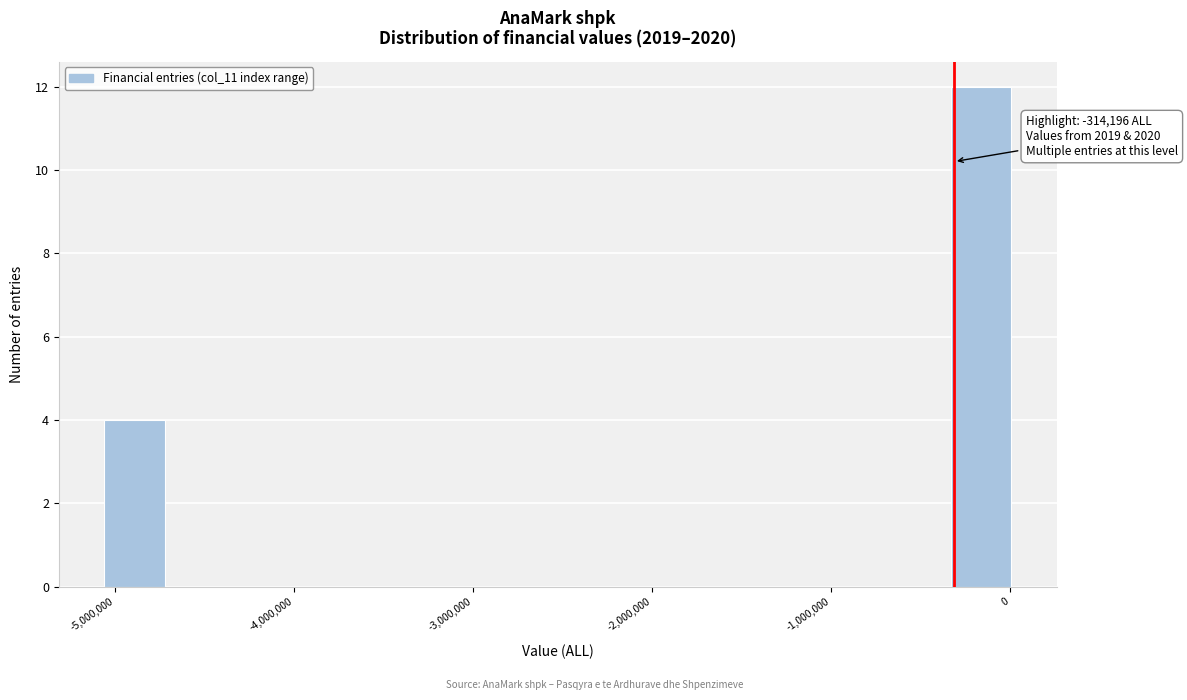

Around what value on the x-axis is the tallest bar? Give the approximate position of its centre, as read against the axis.

-200000